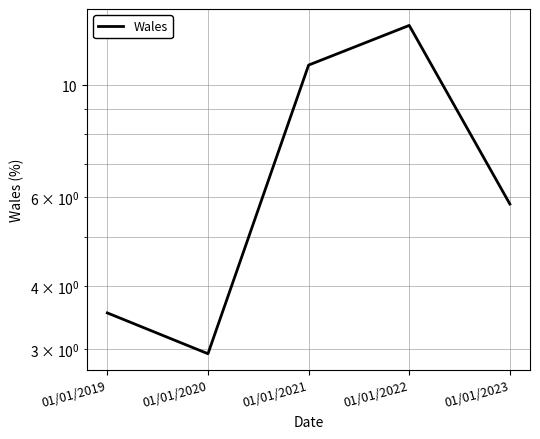

What is the value of the 3rd point from the left?

11.0